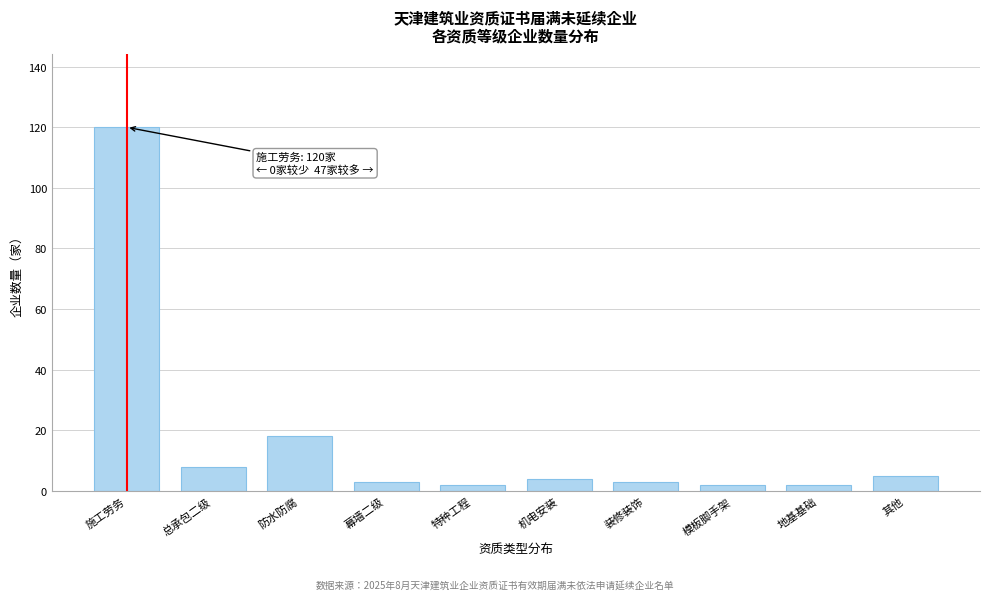

Reading right to left, transcribe all the data shown in this chart.

5	2	2	3	4	2	3	18	8	120